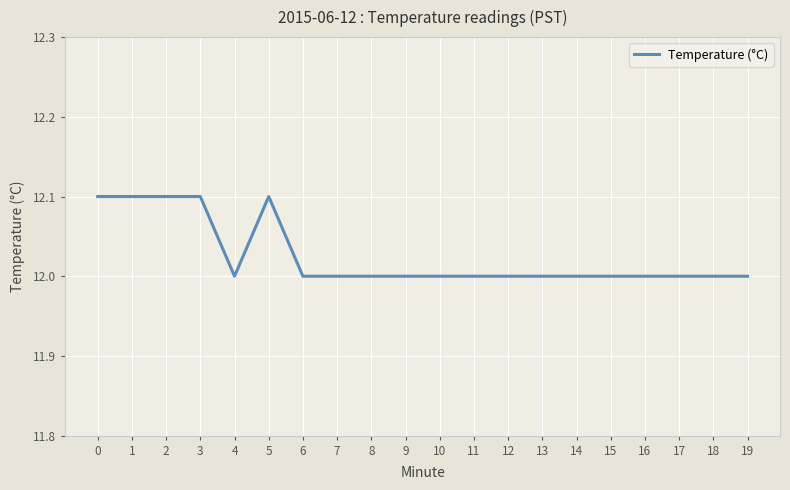

Does the chart display data point markers on the line(s)?

No